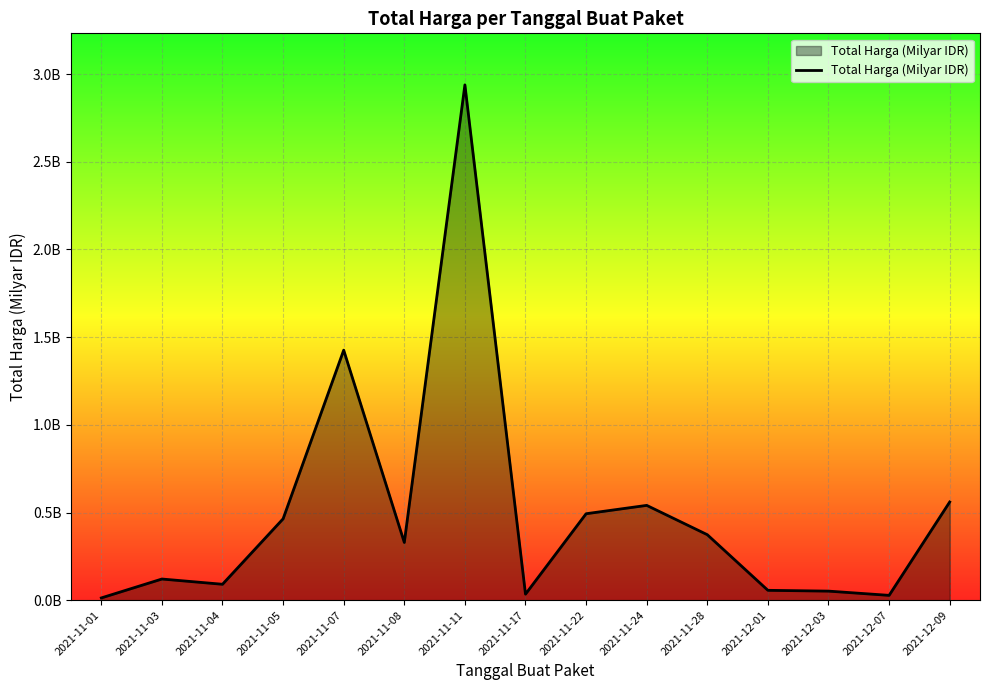

Reading left to right, extract all data points from this chart.

2021-11-01=0.0	2021-11-03=0.1	2021-11-04=0.1	2021-11-05=0.5	2021-11-07=1.4	2021-11-08=0.3	2021-11-11=2.9	2021-11-17=0.0	2021-11-22=0.5	2021-11-24=0.5	2021-11-28=0.4	2021-12-01=0.1	2021-12-03=0.1	2021-12-07=0.0	2021-12-09=0.6